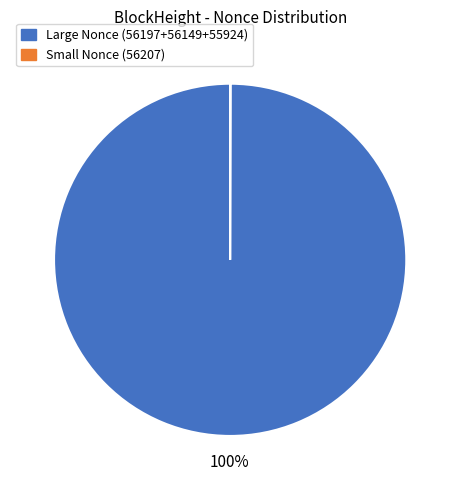

Is there a majority slice in this chart?

Yes